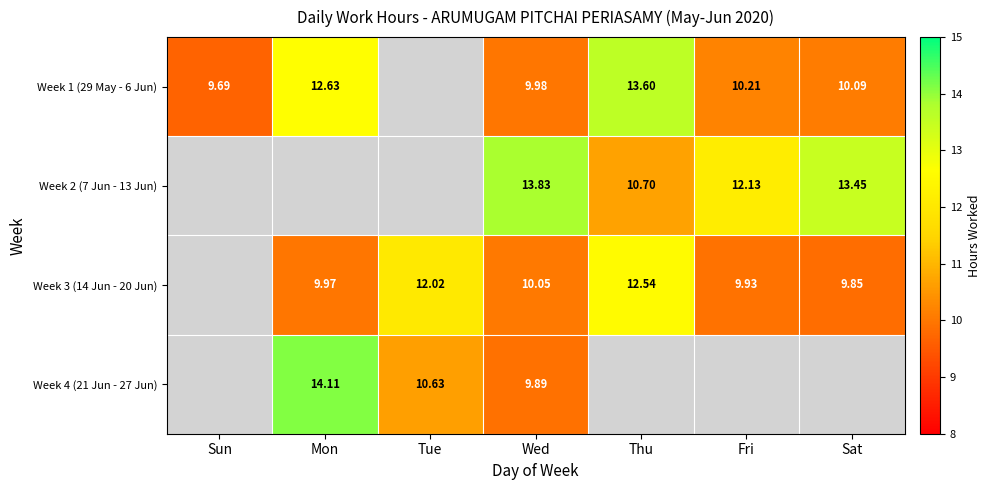

Is the value of Week 1 (29 May - 6 Jun) at Mon greater than the value of Week 3 (14 Jun - 20 Jun) at Fri?

Yes